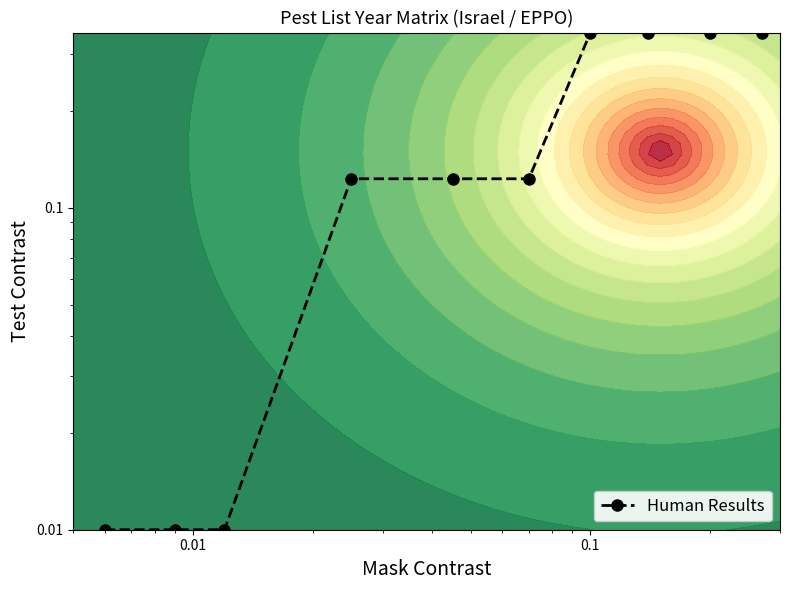

Reading right to left, what are all the values shown in this chart?

0.4	0.4	0.4	0.4	0.1	0.1	0.1	0.0	0.0	0.0